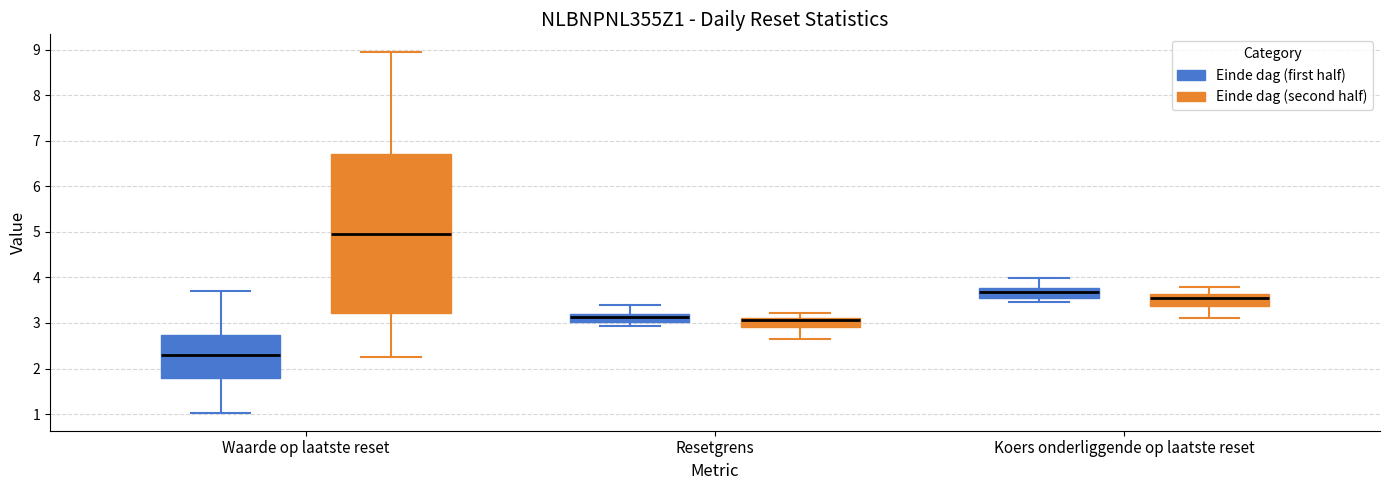

Where does the lower whisker of the box for Resetgrens (Einde dag (second half)) end on the y-axis? The values are not printed on the chart, so give them approximately, as read against the axis.

2.6